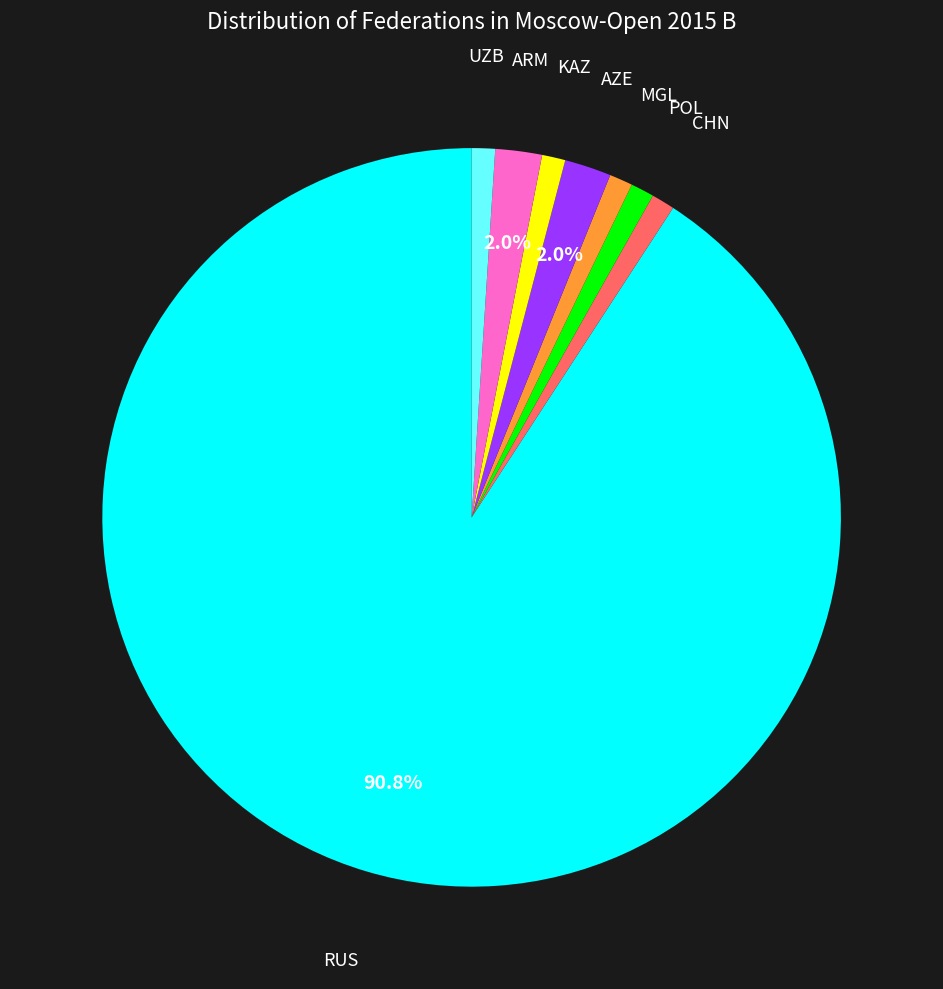

Is the sum of CHN and MGL greater than half?

No